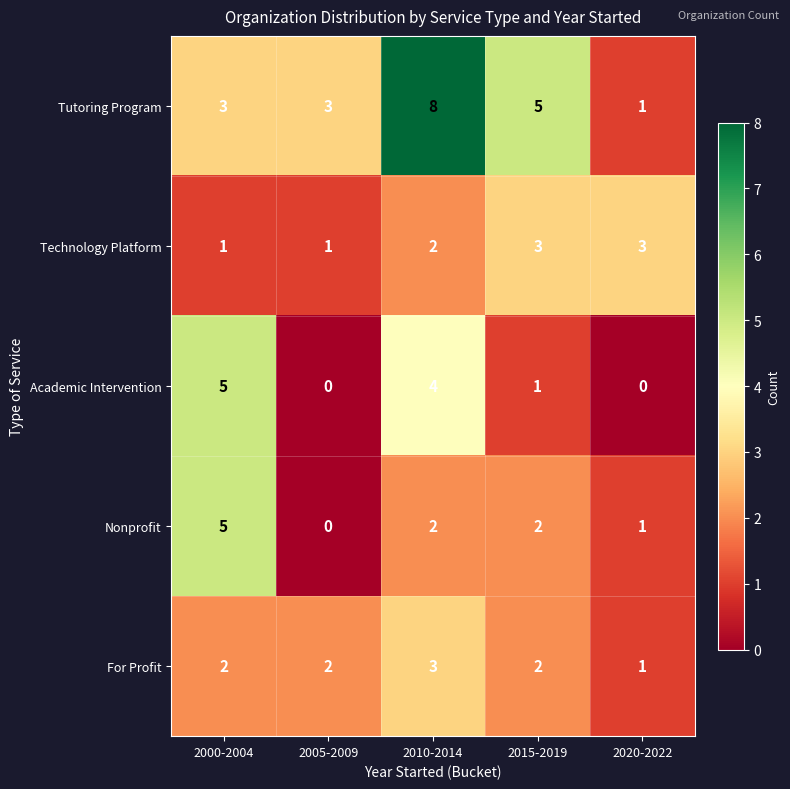

Between 2000-2004 and 2015-2019, which series saw the biggest shift?

Academic Intervention